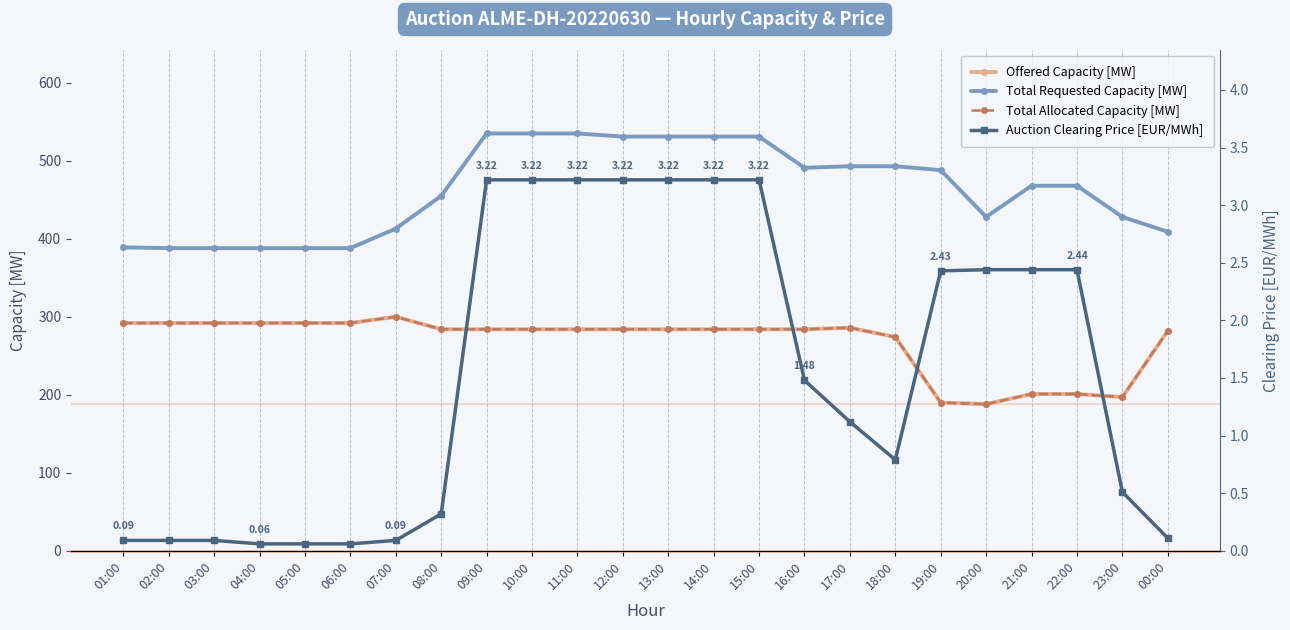

What is the label of the 21st point from the left?

21:00